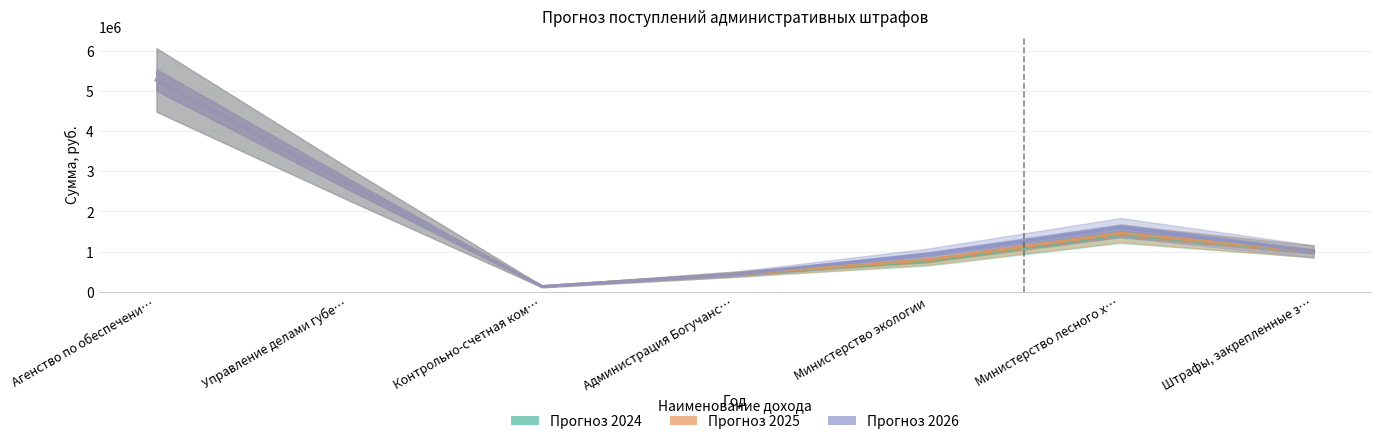

What position from the right is Министерство экологии?

3